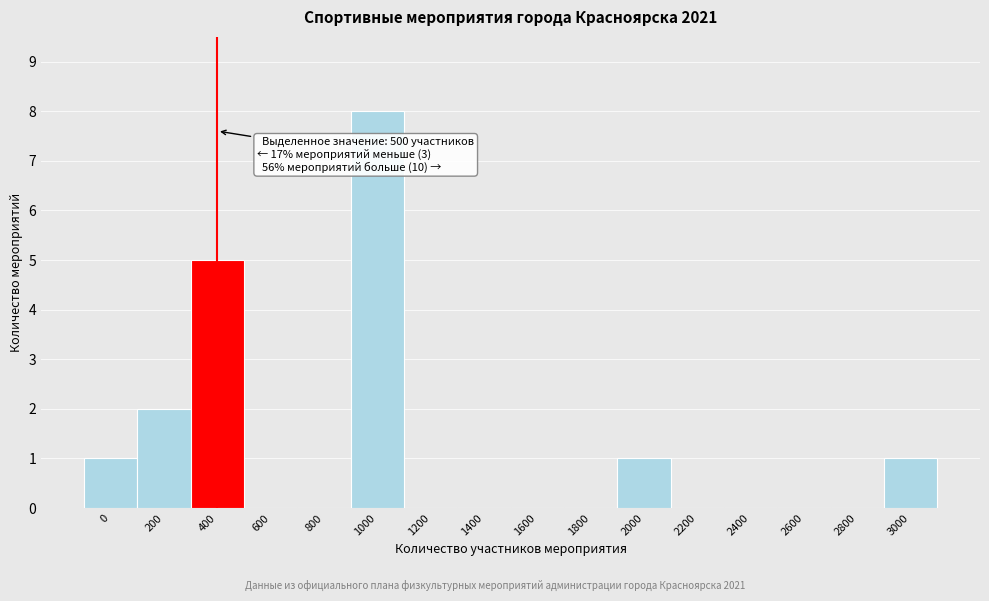

Reading right to left, what are all the values shown in this chart?

3000=1	2800=0	2600=0	2400=0	2200=0	2000=1	1800=0	1600=0	1400=0	1200=0	1000=8	800=0	600=0	400=5	200=2	0=1